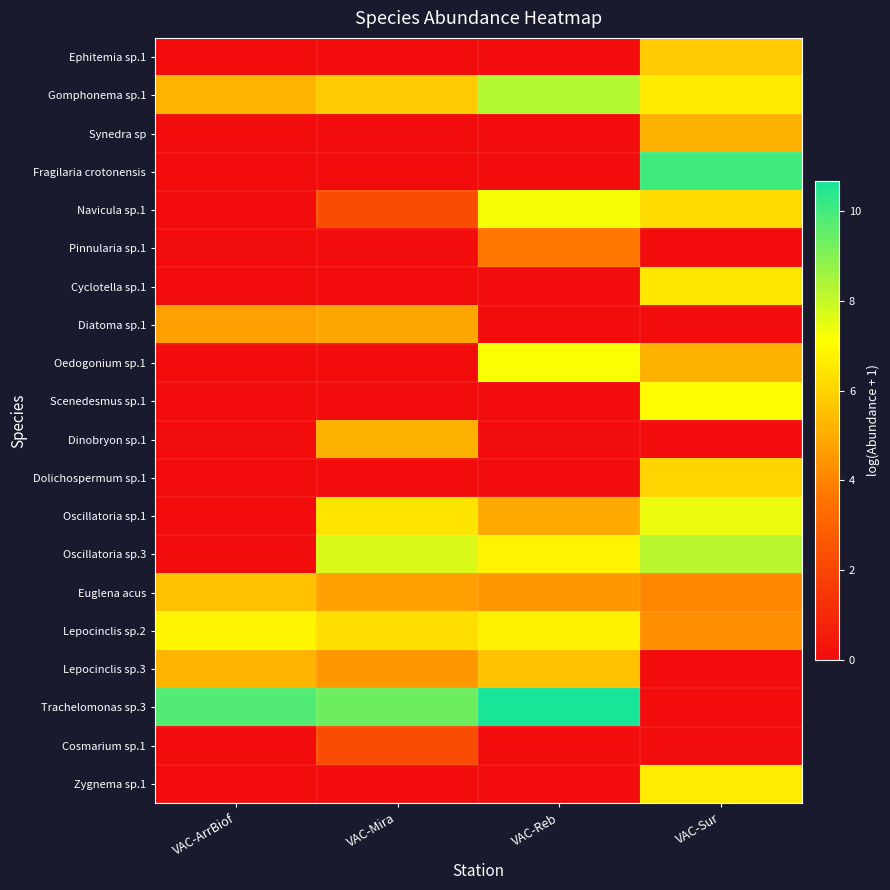

Between VAC-Mira and VAC-Sur, which series saw the biggest shift?

Fragilaria crotonensis